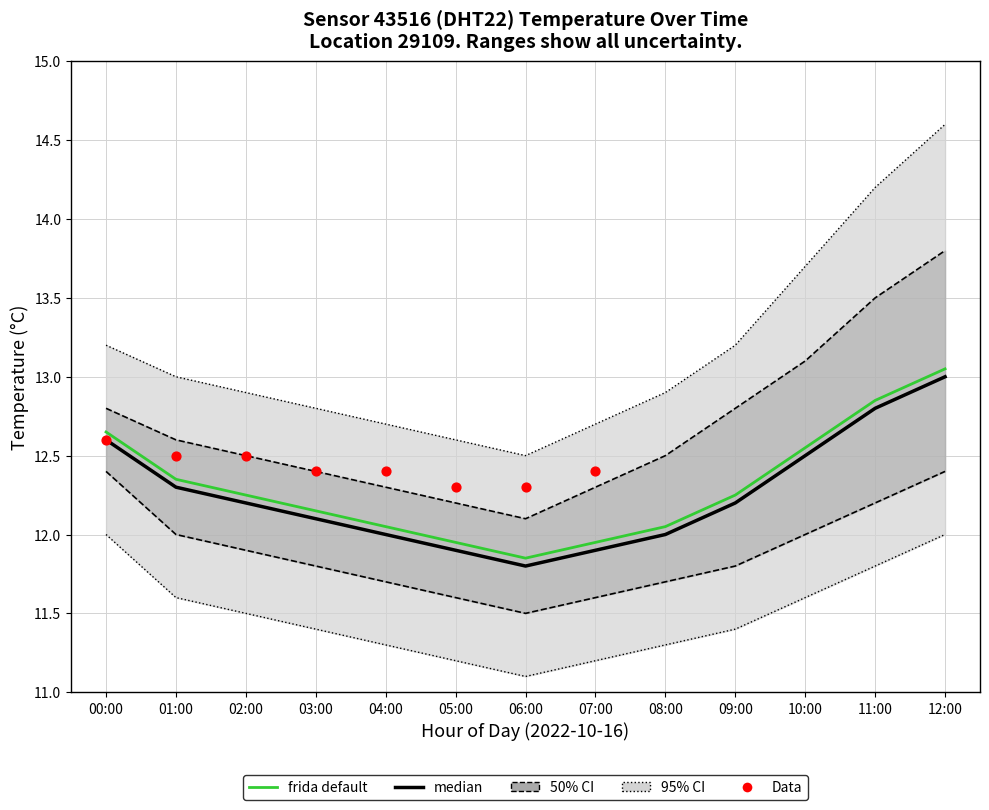

Is the value of temperature_upper_50 at 11:00 greater than the value of temperature_lower_50 at 04:00?

Yes